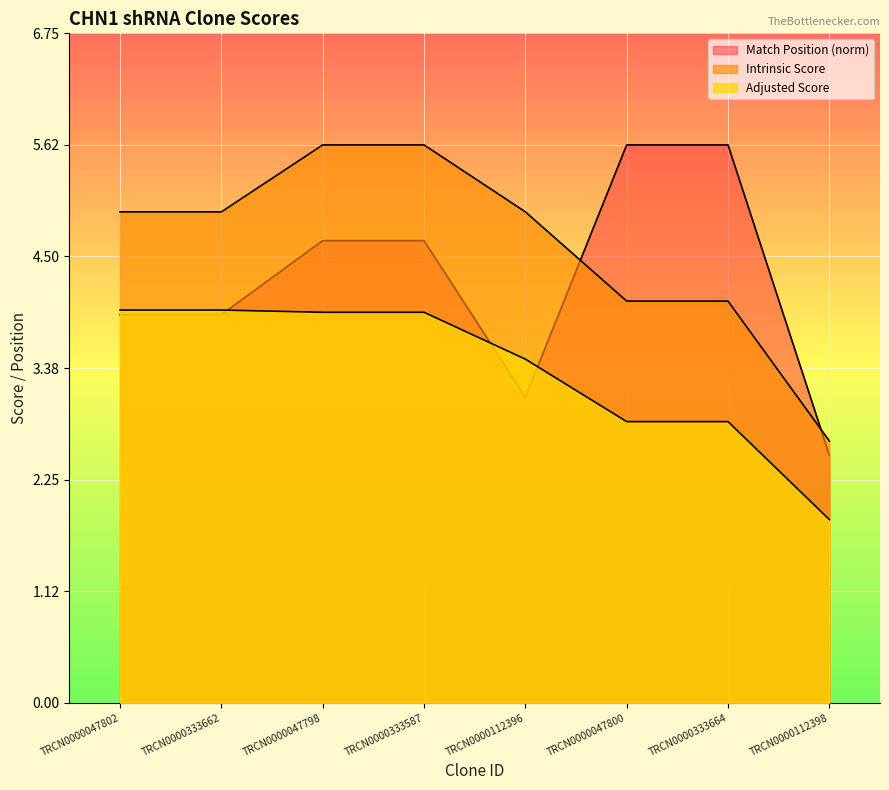

Which series changed the most between TRCN0000047802 and TRCN0000333587?

Match Position